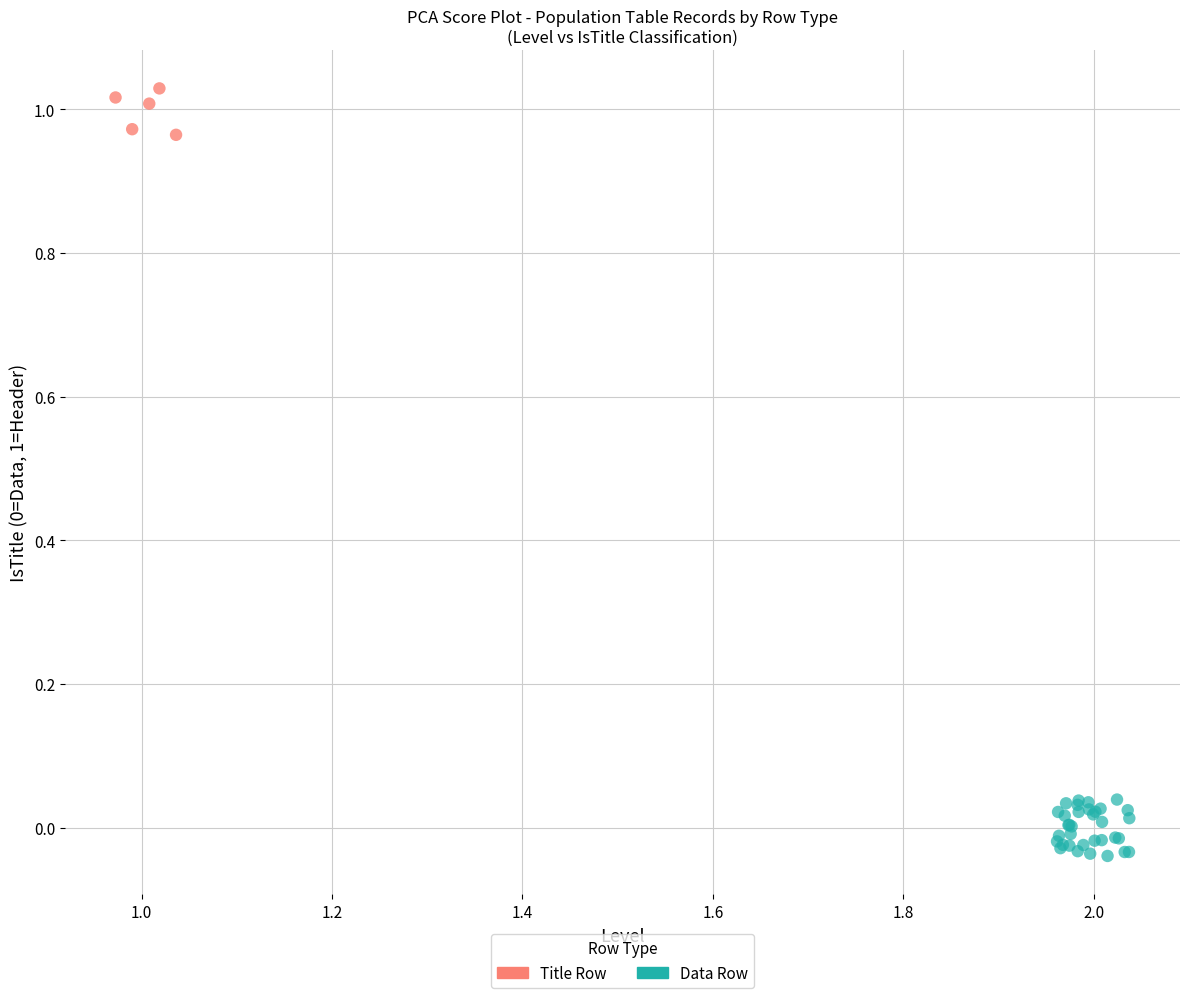

Which series reaches the maximum Y coordinate?

Title Row